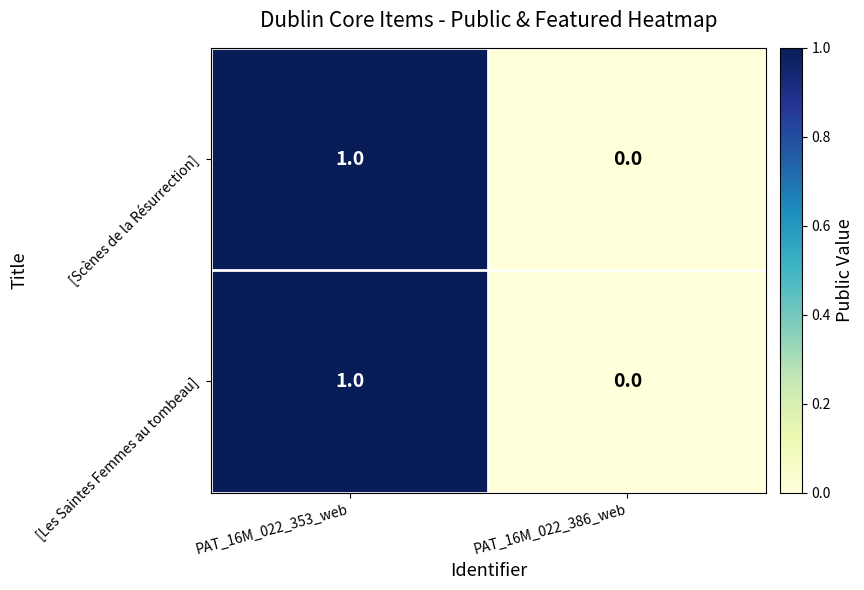

True or false: [Scènes de la Résurrection] has a value of 1 at PAT_16M_022_353_web.

True